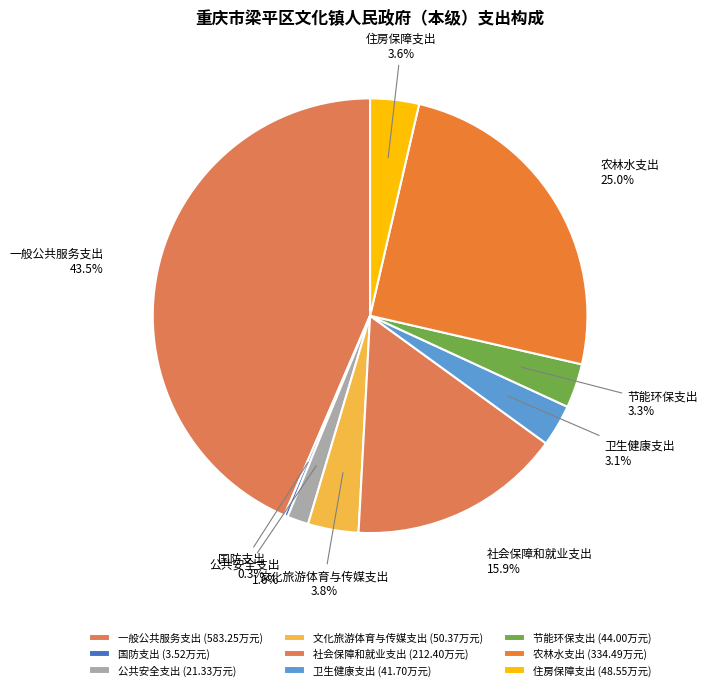

Which slice is the largest?

一般公共服务支出